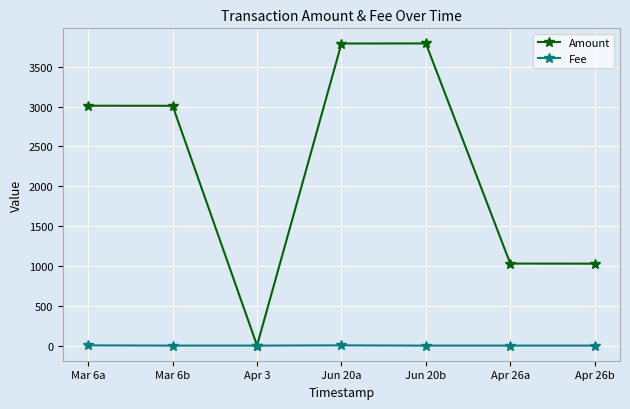

Which series has the largest total across all categories?

Amount